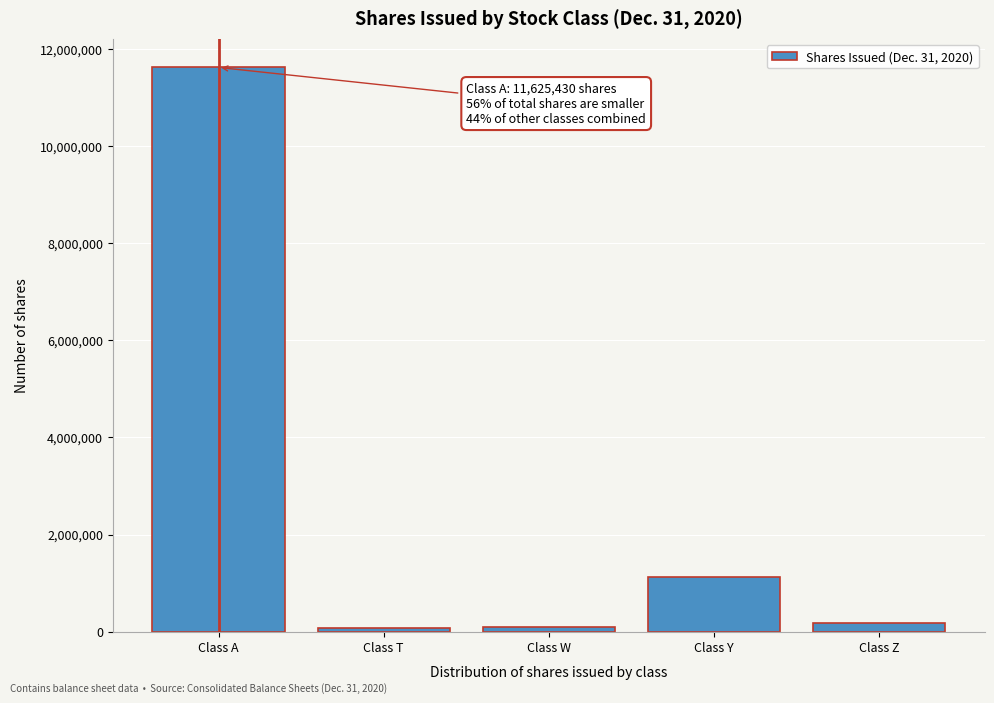

Which category has the highest value across all series?

Class A